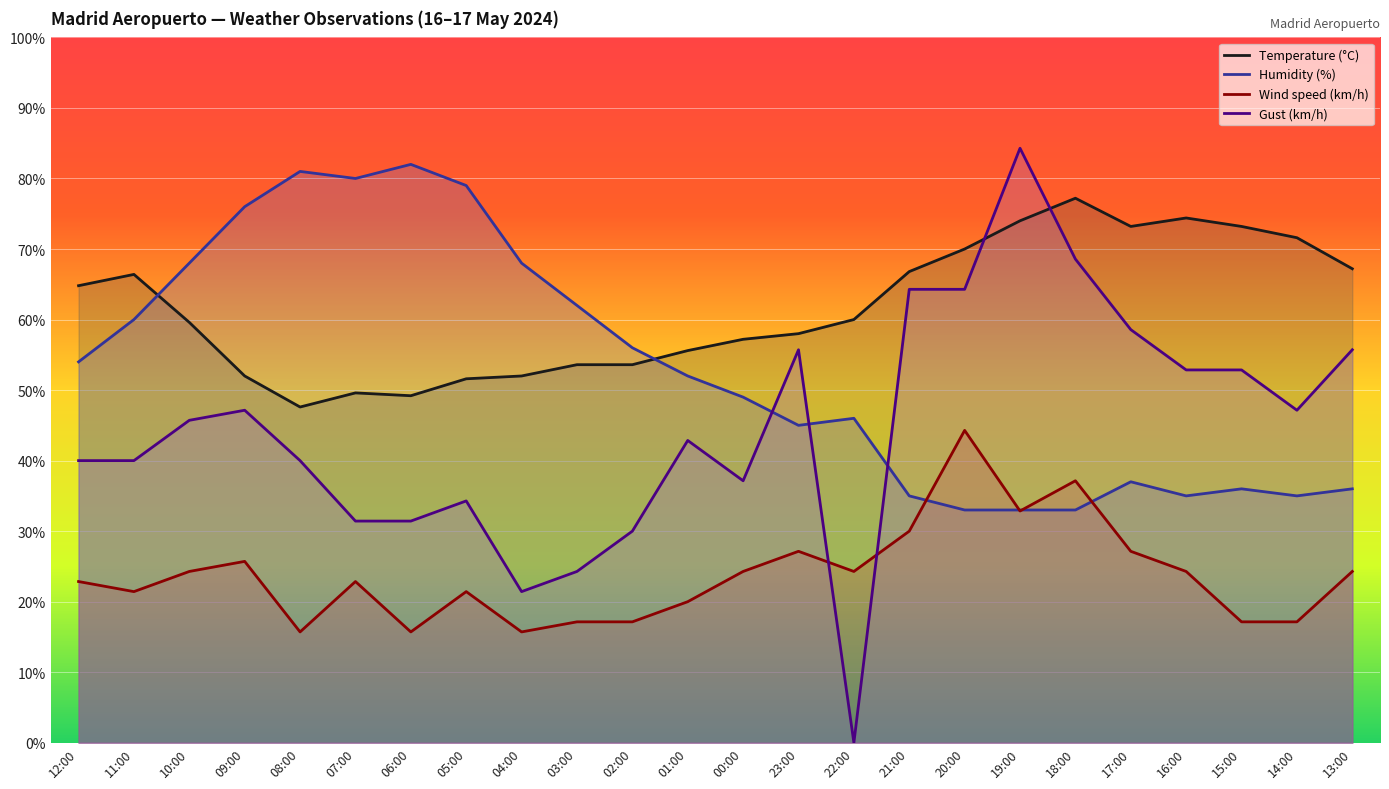

Rank the series at 19:00 from highest to lowest value.

Gust (km/h), Temperature (°C), Humidity (%), Wind speed (km/h)